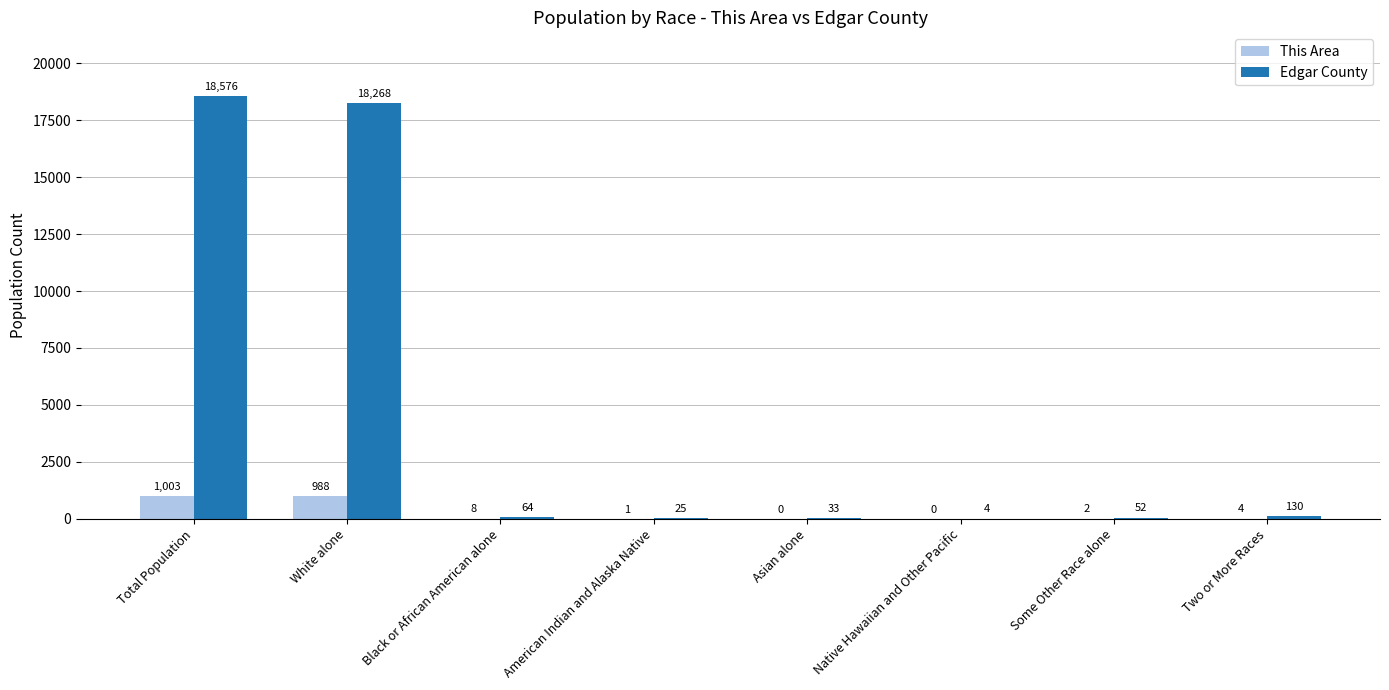

The Edgar County series shows 130 at Two or More Races. True or false?

True